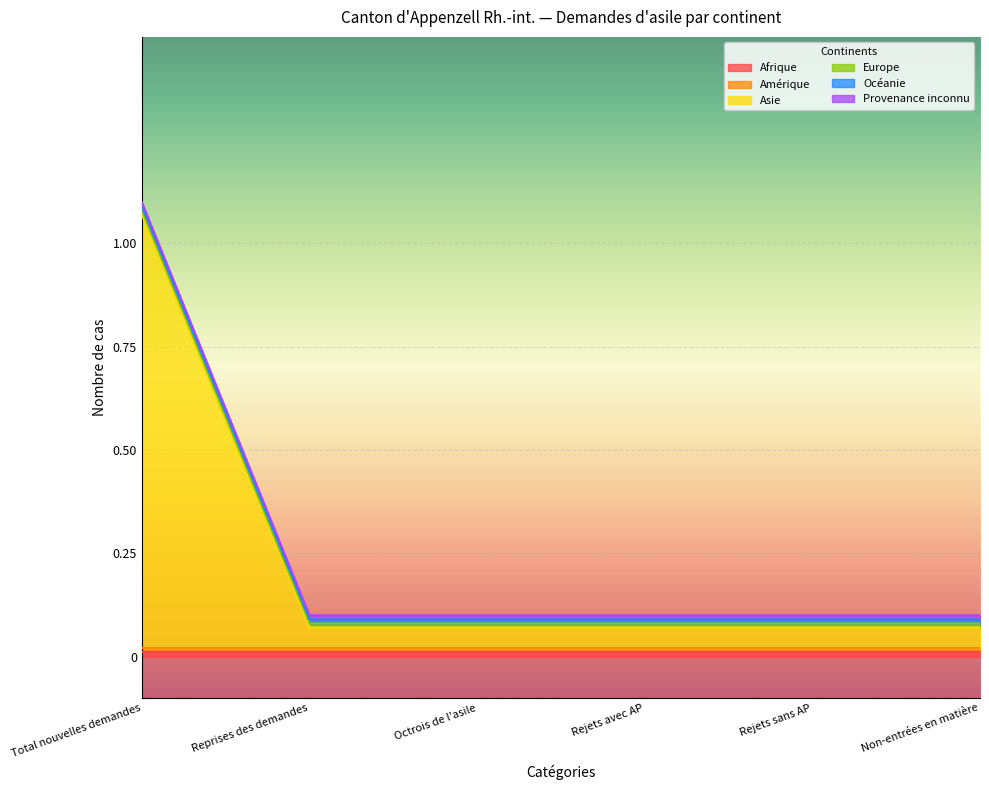

True or false: Europe and Océanie intersect in this chart.

False